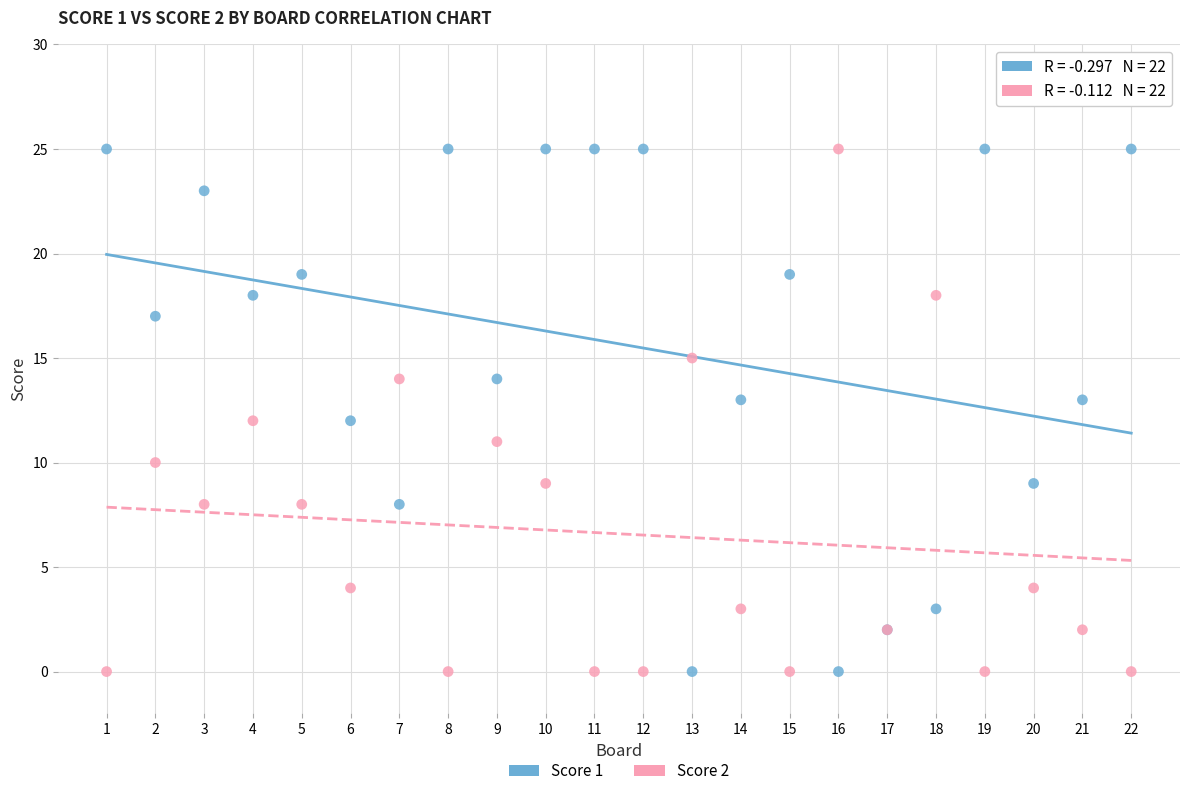

What is the X range (max minus min) for the scatter plot?

21